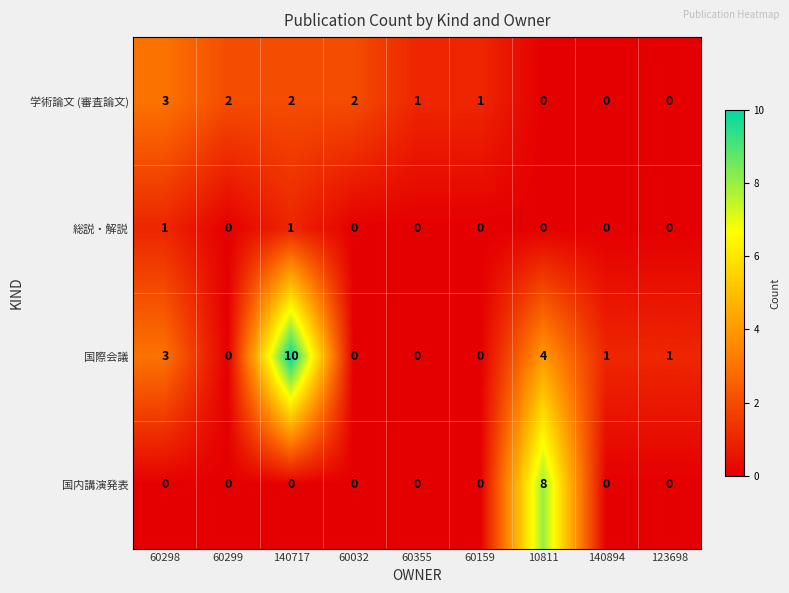

How many values in 学術論文 (審査論文) are above zero?

6